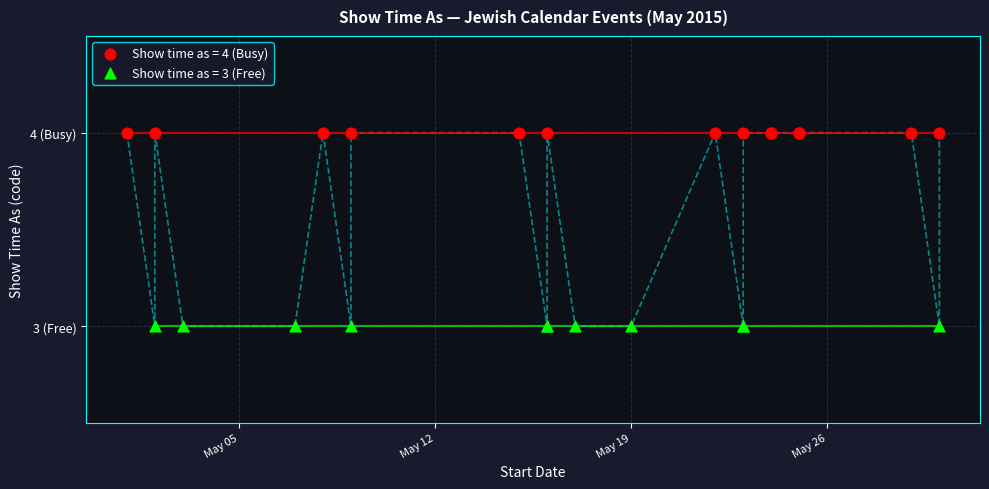

What are all the series names shown in the legend?

Show time as = 4 (Busy), Show time as = 3 (Free)